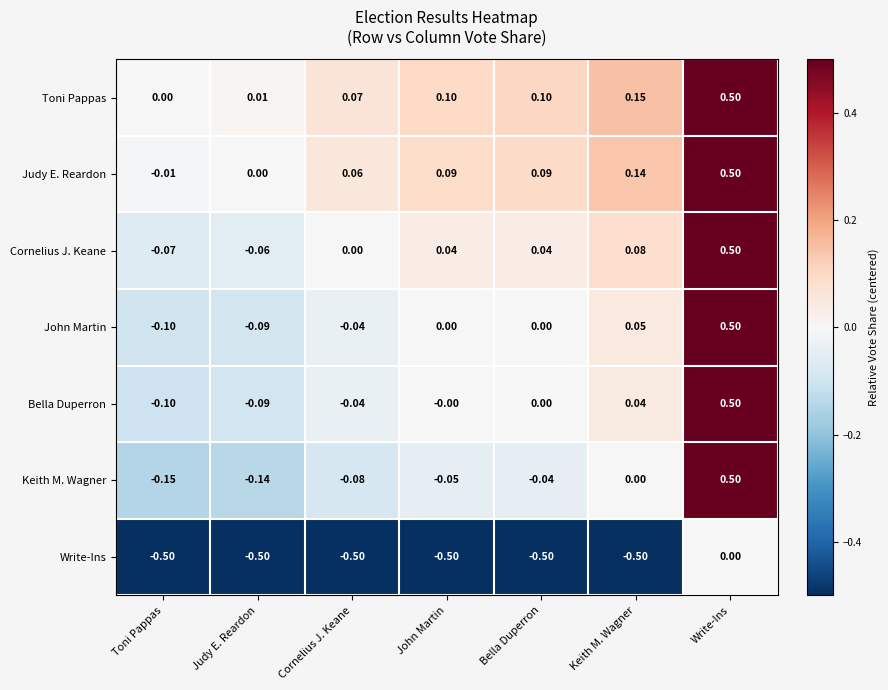

At which category is the sum across all series the highest?

Write-Ins